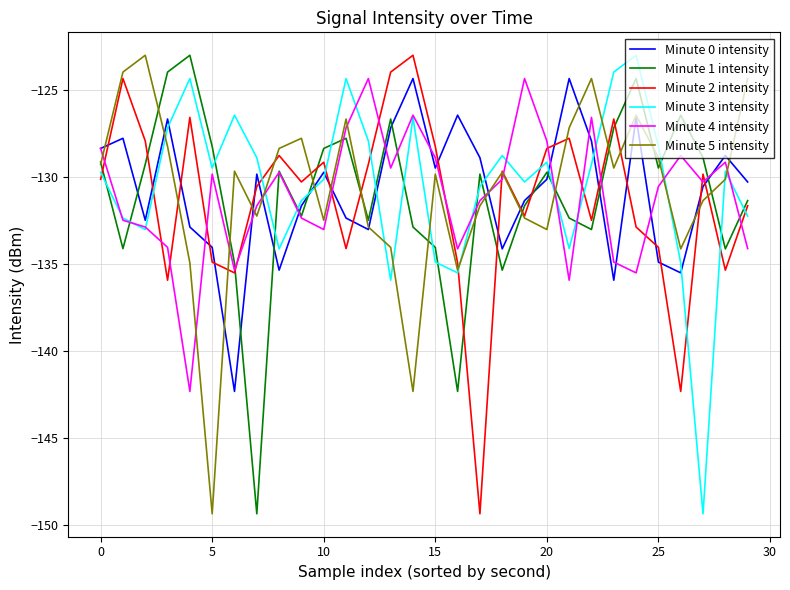

What is the lowest value of the Minute 3 intensity series?

-149.3